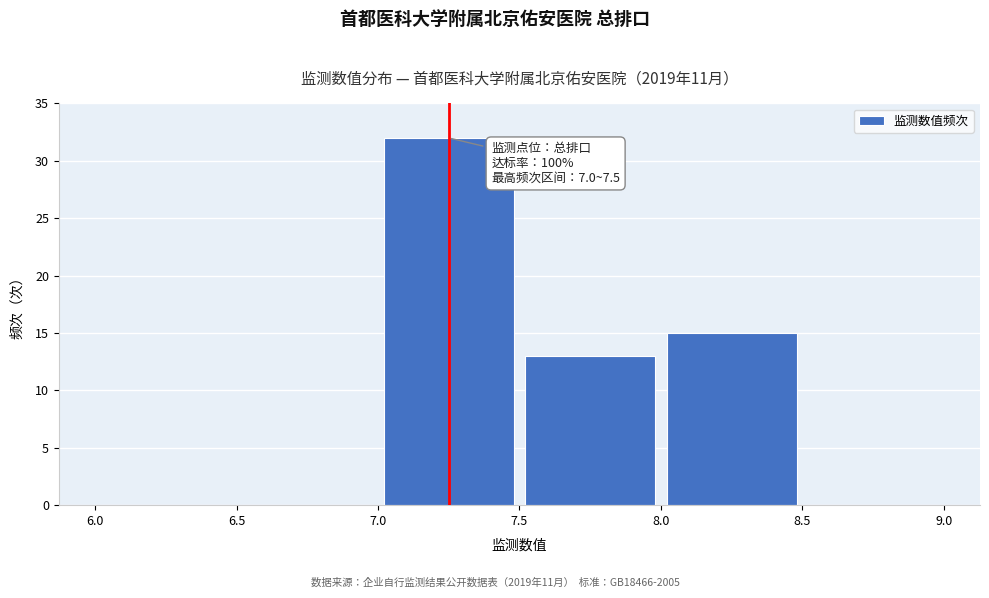

Over which range of the x-axis is the bar tallest?

7.0 to 7.5